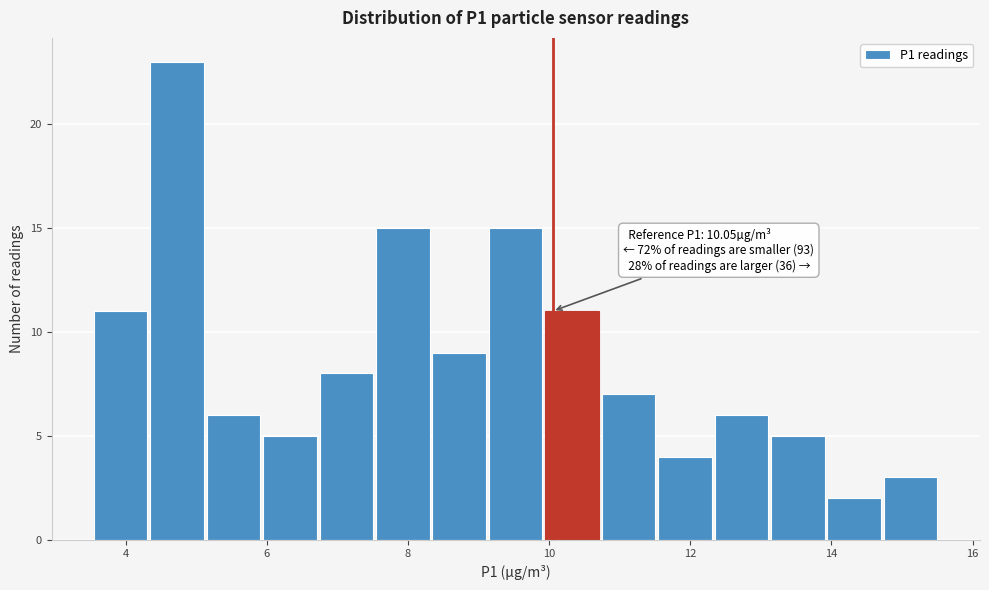

Around what value on the x-axis is the tallest bar? Give the approximate position of its centre, as read against the axis.

4.8